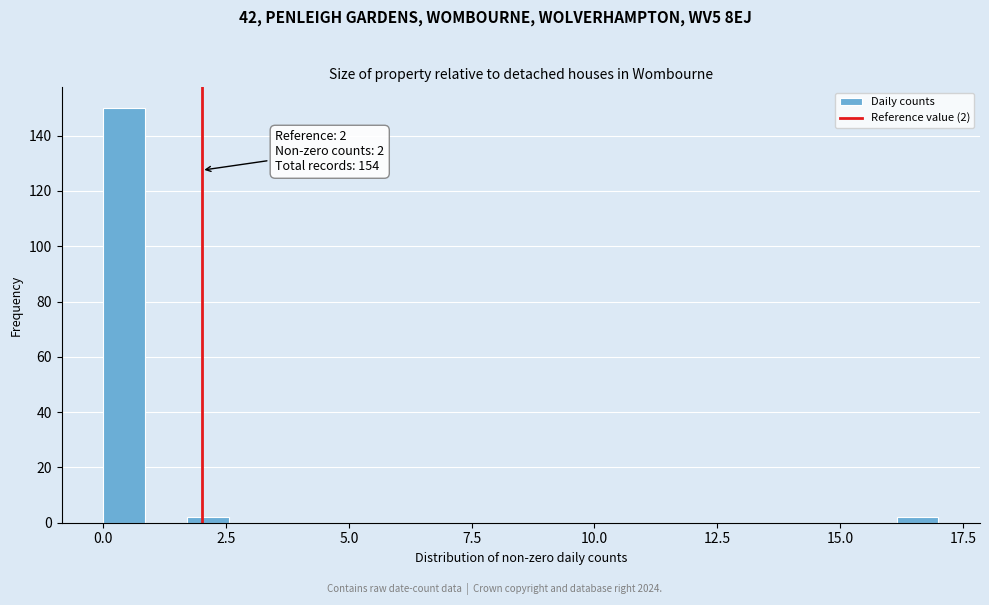

Read against the x-axis, roughly where is the centre of the tallest bar?

0.5